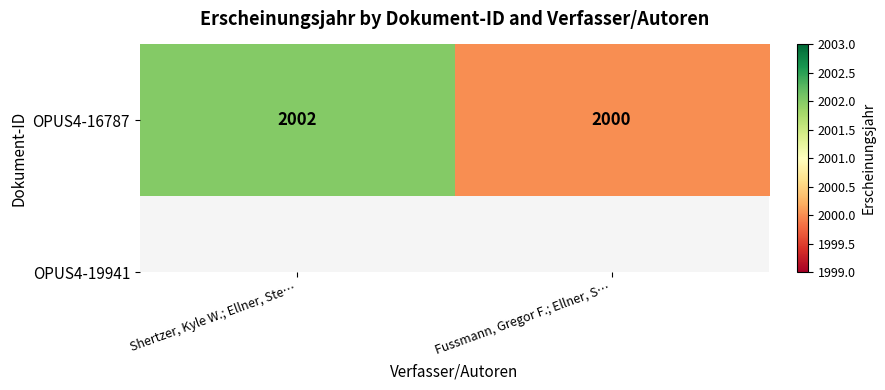

What is the change in value from Shertzer, Kyle W.; Ellner, Ste… to Fussmann, Gregor F.; Ellner, S…?

-2